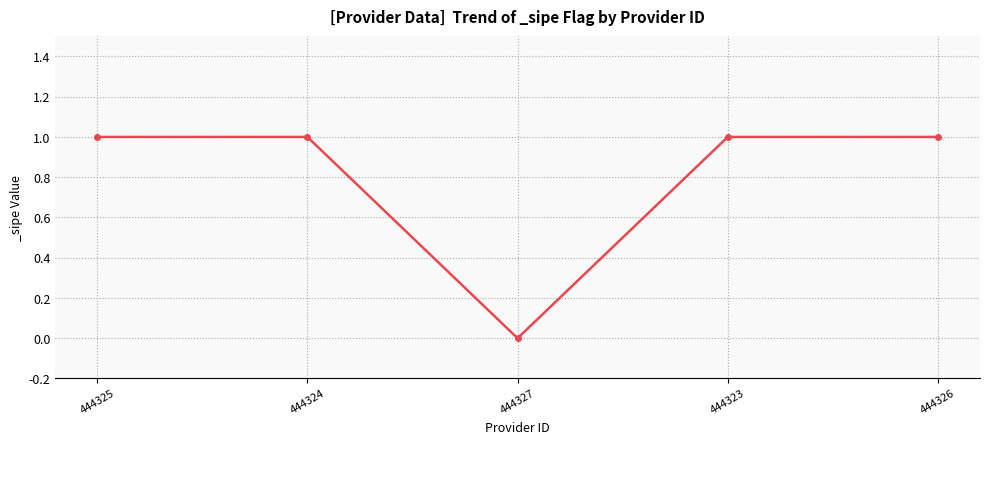

Is it true that the value at 444327 is 1?

False